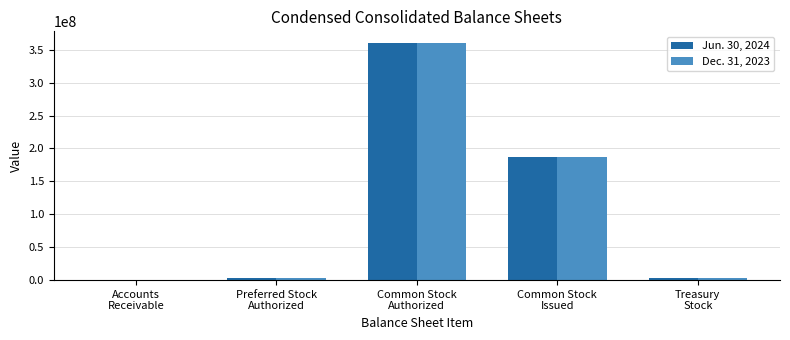

Which series has the widest spread of values?

Jun. 30, 2024